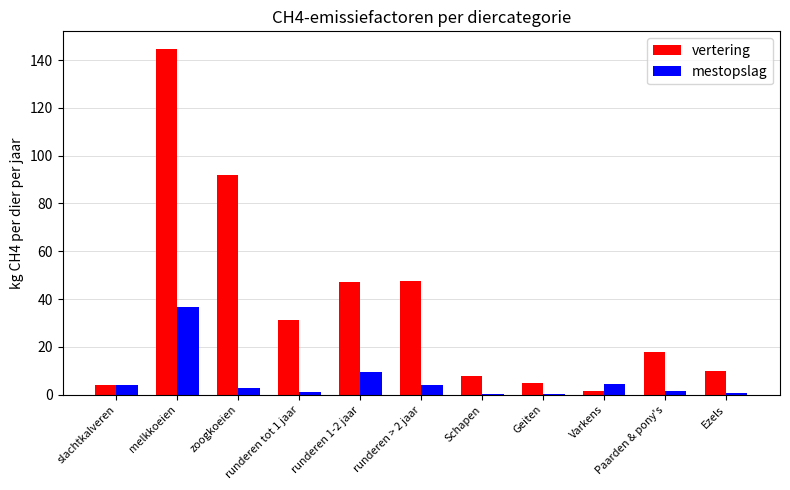

The value of vertering at runderen 1-2 jaar is 83.8. True or false?

False